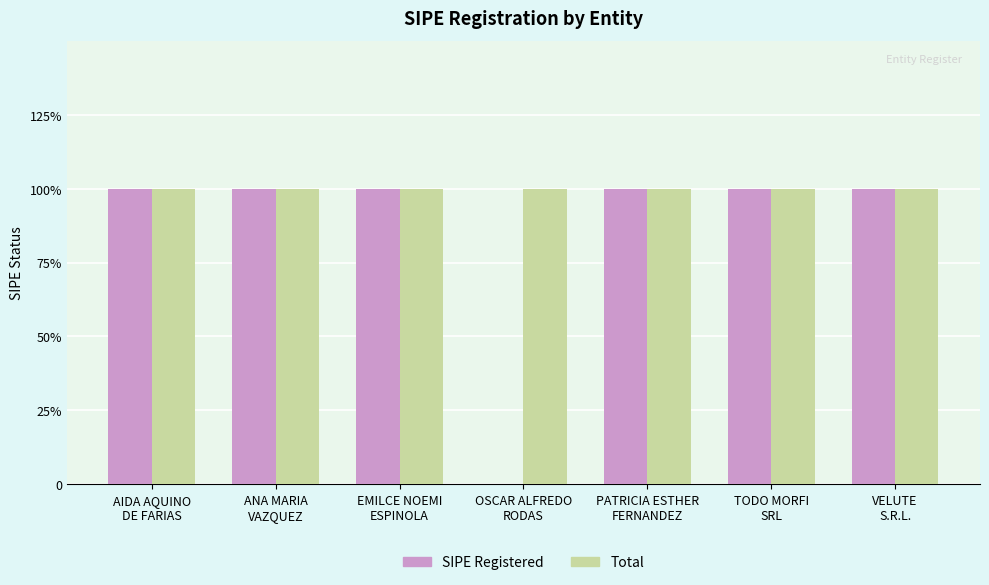

Which series has the largest range (max minus min)?

SIPE Registered